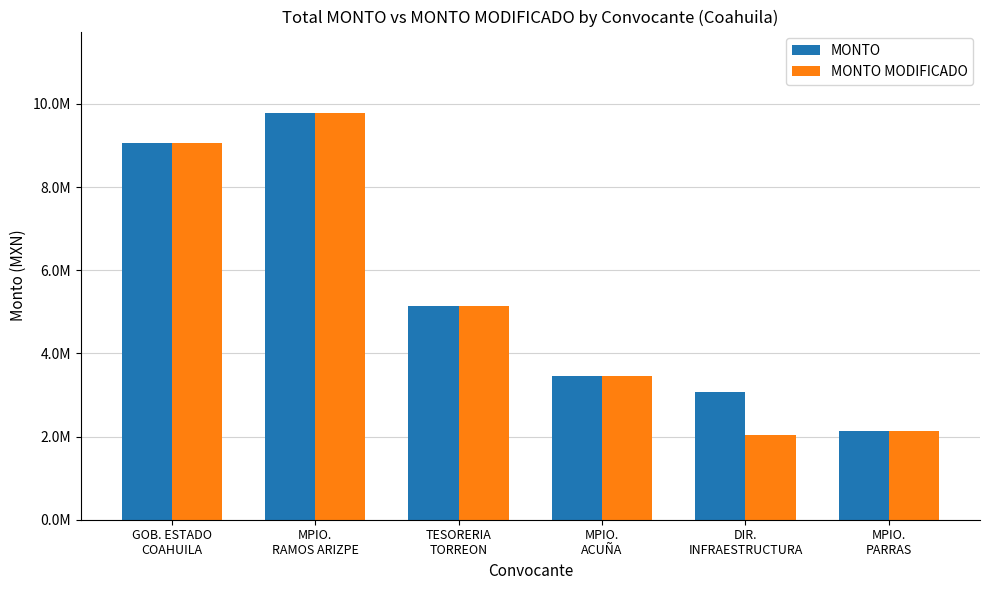

What is the sum of all MONTO values?

32674167.1